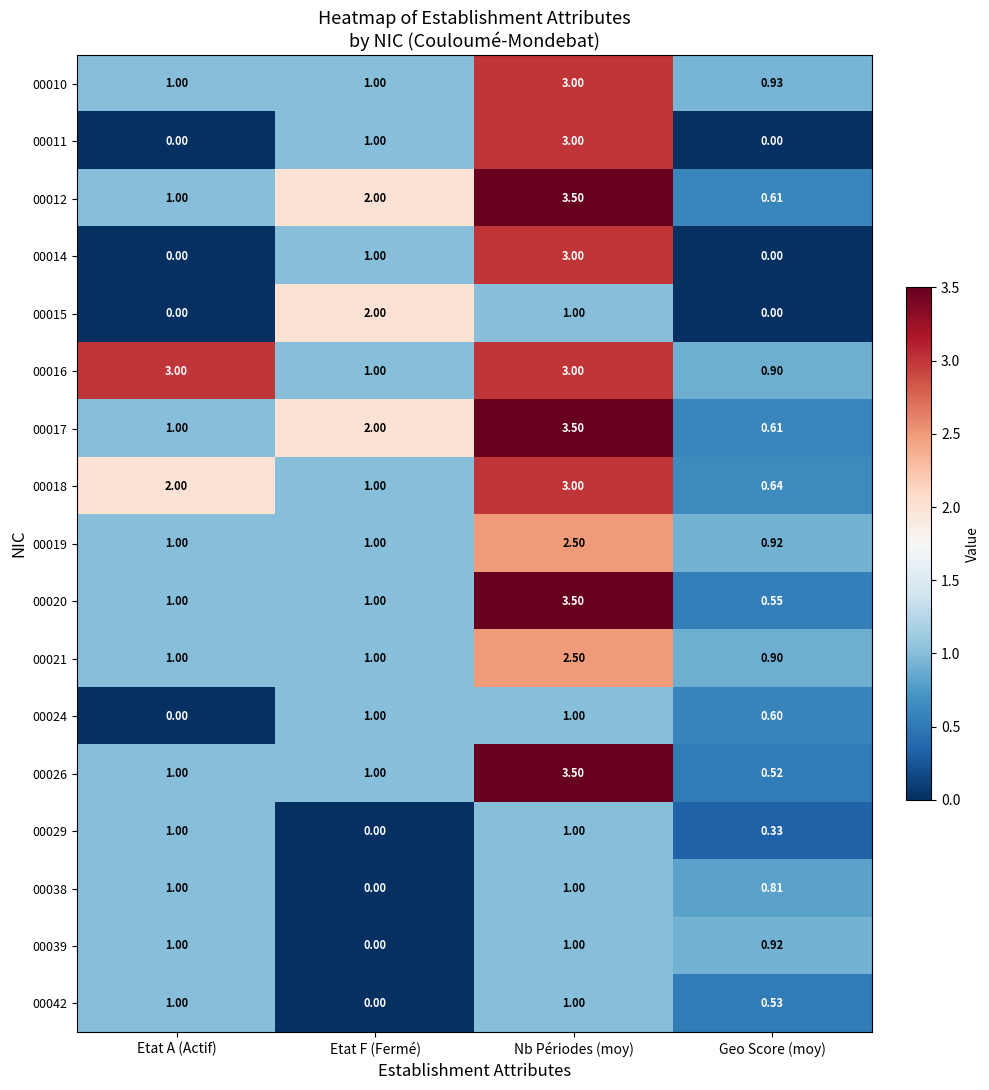

Is the value of 00017 at Nb Périodes (moy) greater than the value of 00011 at Geo Score (moy)?

Yes